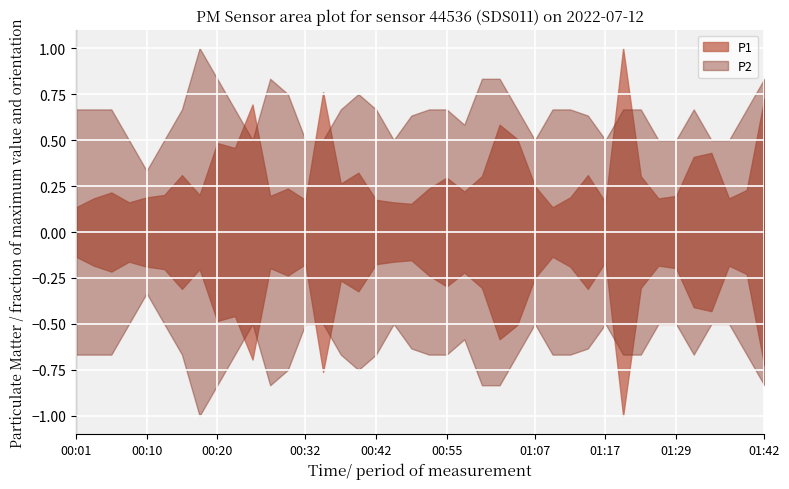

Reading left to right, extract all data points from this chart.

P1: 0.5	0.7	0.8	0.6	0.7	0.8	1.1	0.8	1.8	1.7	2.6	0.7	0.9	0.7	2.8	1.0	1.2	0.7	0.6	0.6	0.9	1.1	0.8	1.1	2.2	1.9	0.9	0.5	0.7	1.1	0.6	3.7	1.1	0.7	0.7	1.5	1.6	0.7	0.8	2.7
P2: 0.4	0.4	0.4	0.3	0.2	0.3	0.4	0.6	0.5	0.4	0.3	0.5	0.5	0.3	0.3	0.4	0.5	0.4	0.3	0.4	0.4	0.4	0.3	0.5	0.5	0.4	0.3	0.4	0.4	0.4	0.3	0.4	0.4	0.3	0.3	0.4	0.3	0.3	0.4	0.5